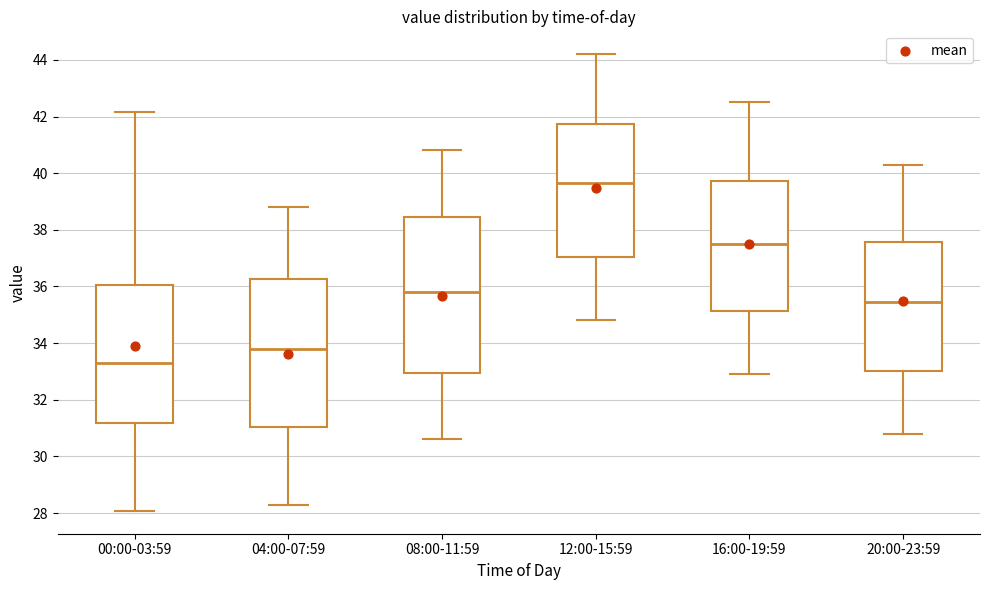

Which box's median line is the highest?

12:00-15:59